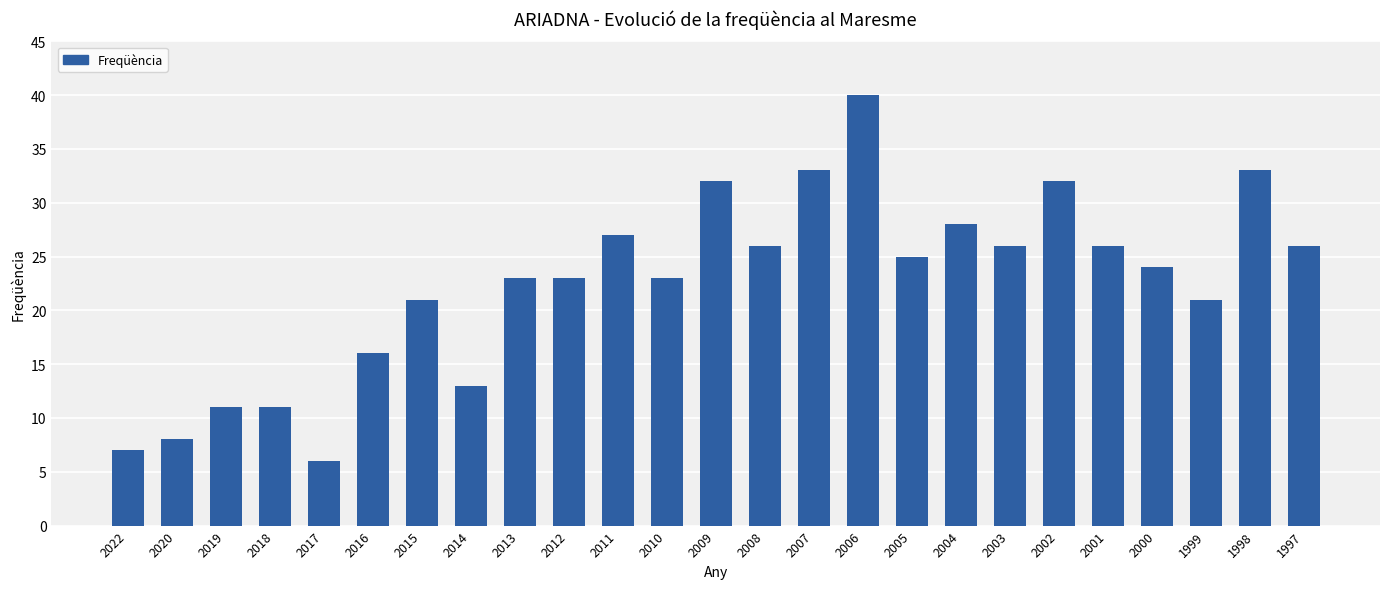

What value does the data have at 2001?

26